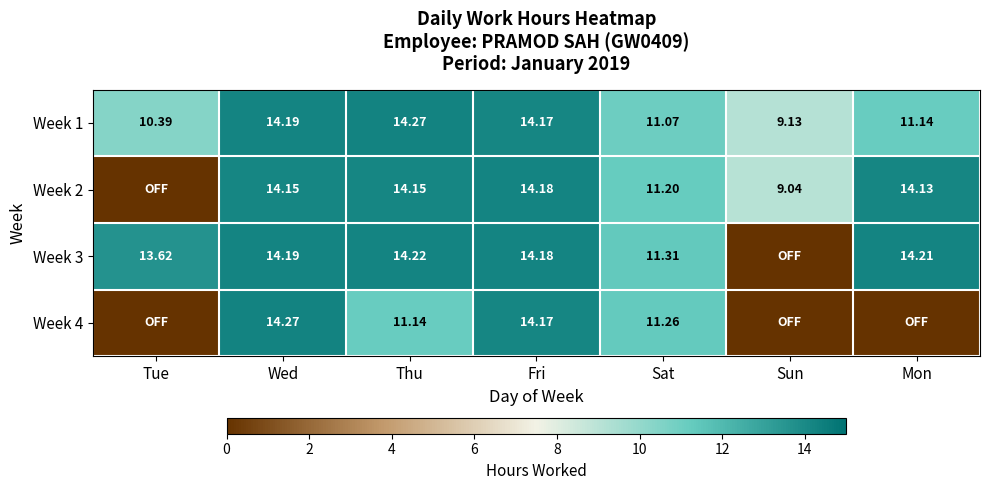

Is the value of Week 4 at Wed greater than the value of Week 1 at Mon?

Yes